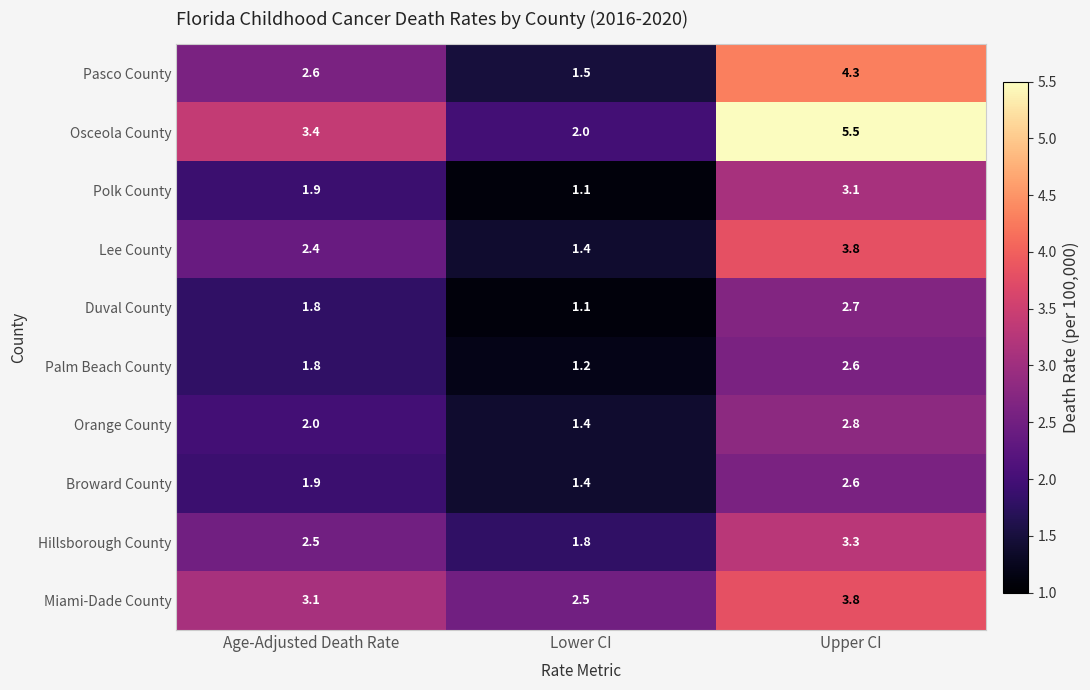

What is the sum of all Duval County values?

5.6